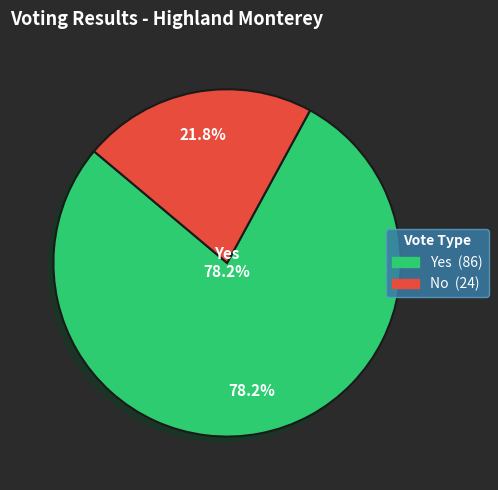

Which slice is the smallest?

No